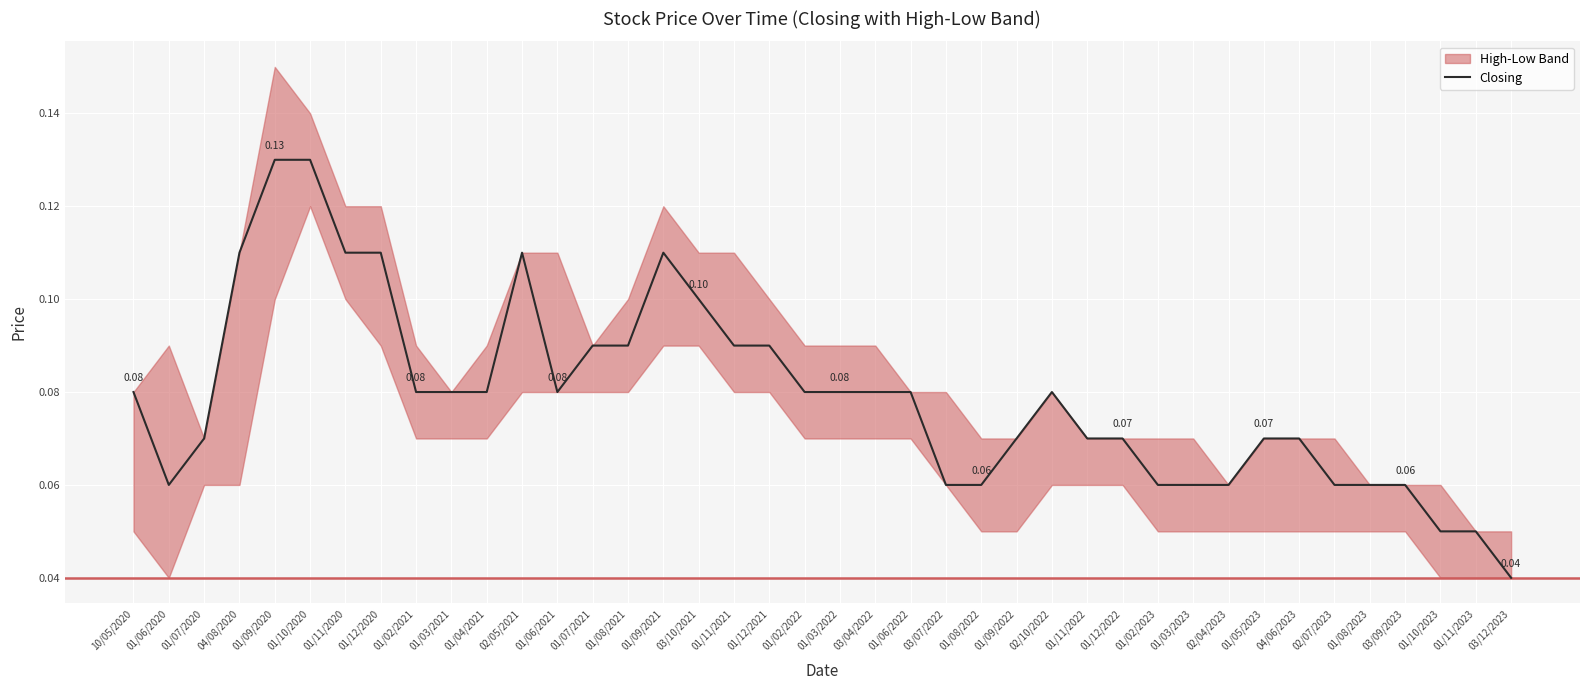

List the labels in order of value, smallest first.

03/12/2023, 01/10/2023, 01/11/2023, 01/06/2020, 03/07/2022, 01/08/2022, 01/02/2023, 01/03/2023, 02/04/2023, 02/07/2023, 01/08/2023, 03/09/2023, 01/07/2020, 01/09/2022, 01/11/2022, 01/12/2022, 01/05/2023, 04/06/2023, 10/05/2020, 01/02/2021, 01/03/2021, 01/04/2021, 01/06/2021, 01/02/2022, 01/03/2022, 03/04/2022, 01/06/2022, 02/10/2022, 01/07/2021, 01/08/2021, 01/11/2021, 01/12/2021, 03/10/2021, 04/08/2020, 01/11/2020, 01/12/2020, 02/05/2021, 01/09/2021, 01/09/2020, 01/10/2020